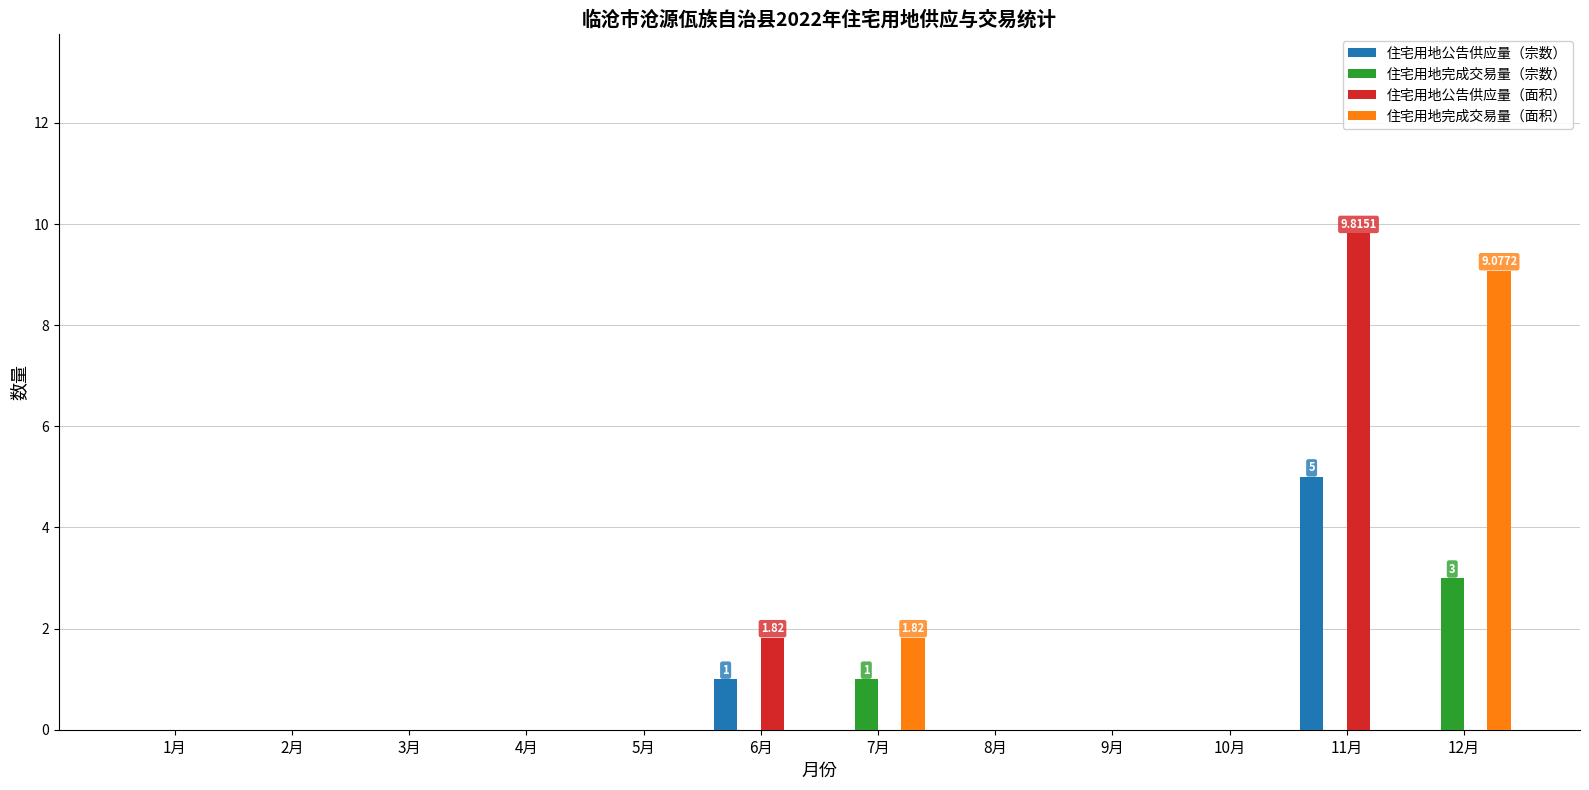

Are the bars grouped side by side (vs. stacked)?

Yes